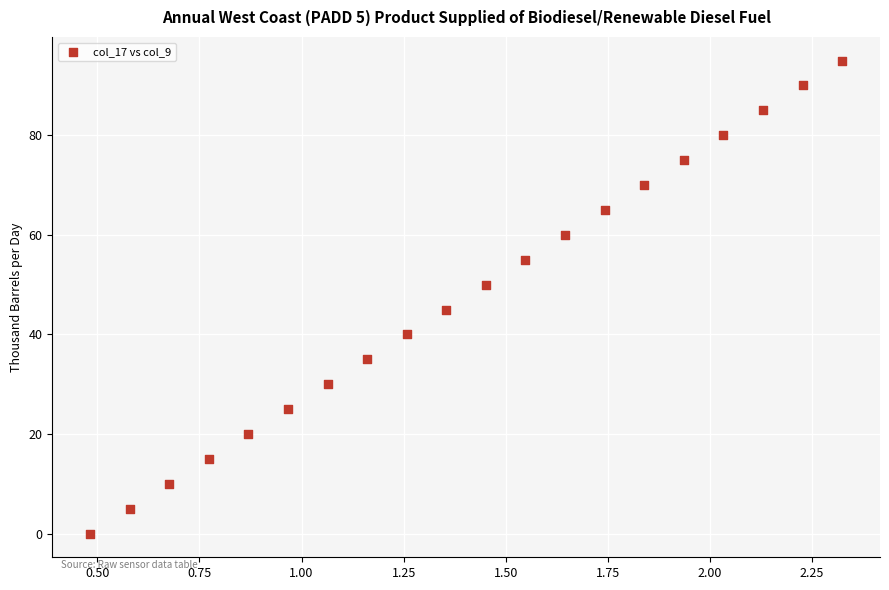

What is the range of Y values (max minus min)?

95